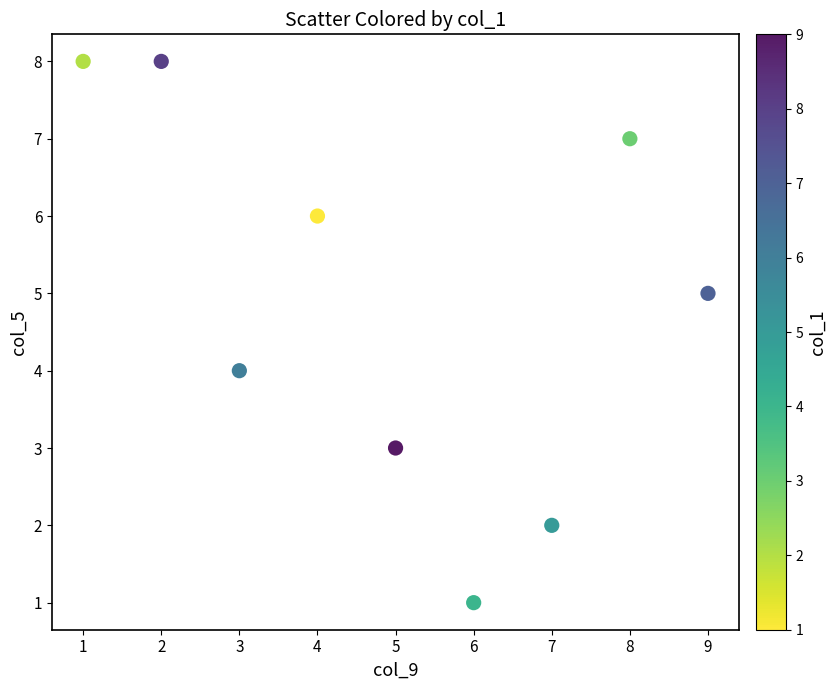

What is the range of Y values (max minus min)?

7